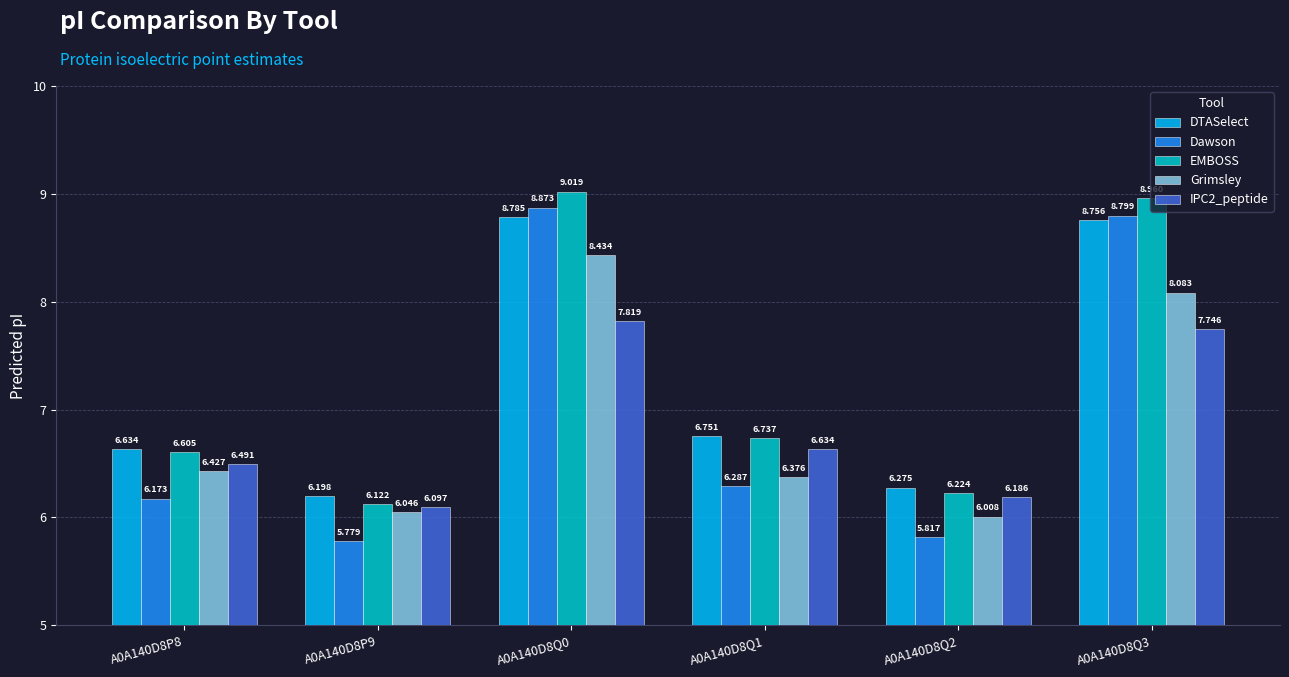

Rank the categories by DTASelect value from lowest to highest.

A0A140D8P9, A0A140D8Q2, A0A140D8P8, A0A140D8Q1, A0A140D8Q3, A0A140D8Q0